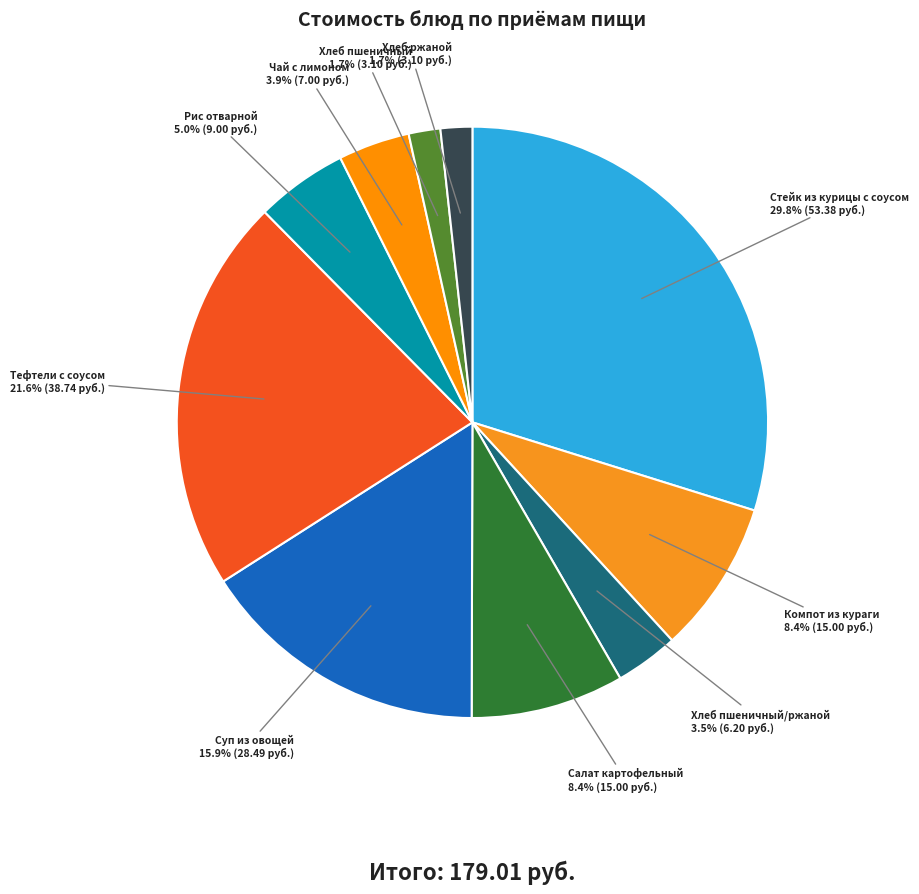

Which slice is the smallest?

Хлеб пшеничный